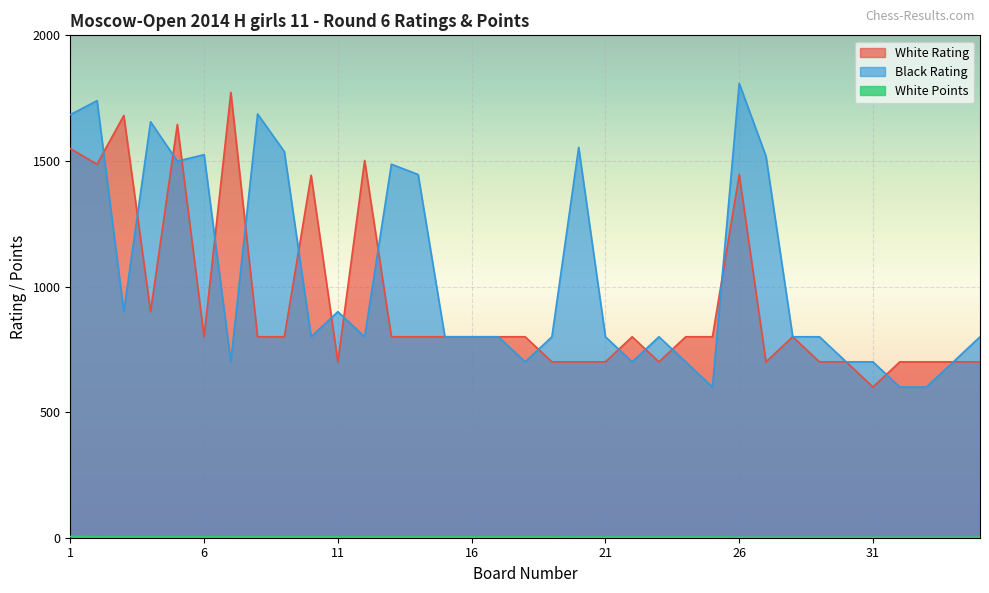

What is the lowest value of the Black Rating series?

600.0